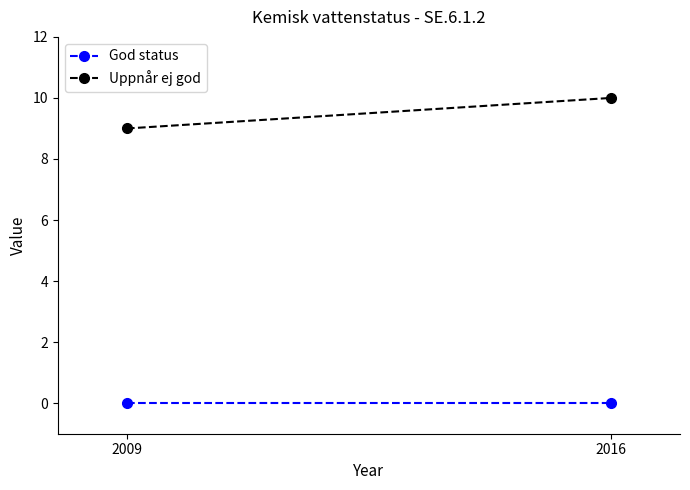

Which series has the largest total across all categories?

Uppnår ej god